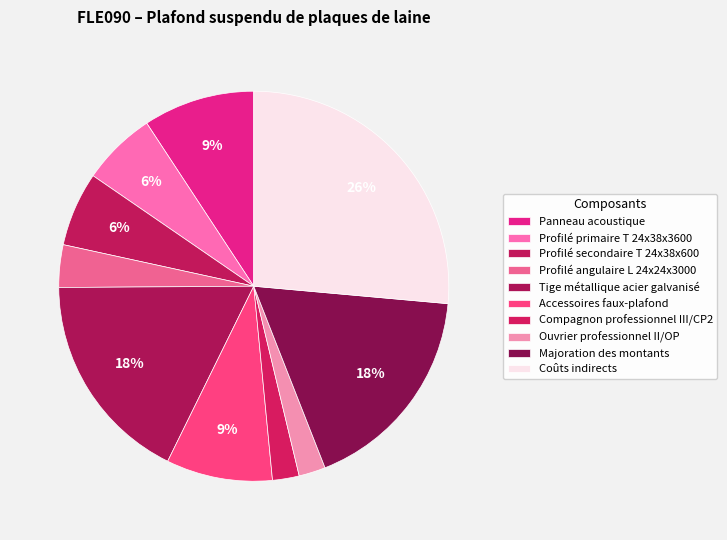

Count the number of slices in the pie.

10